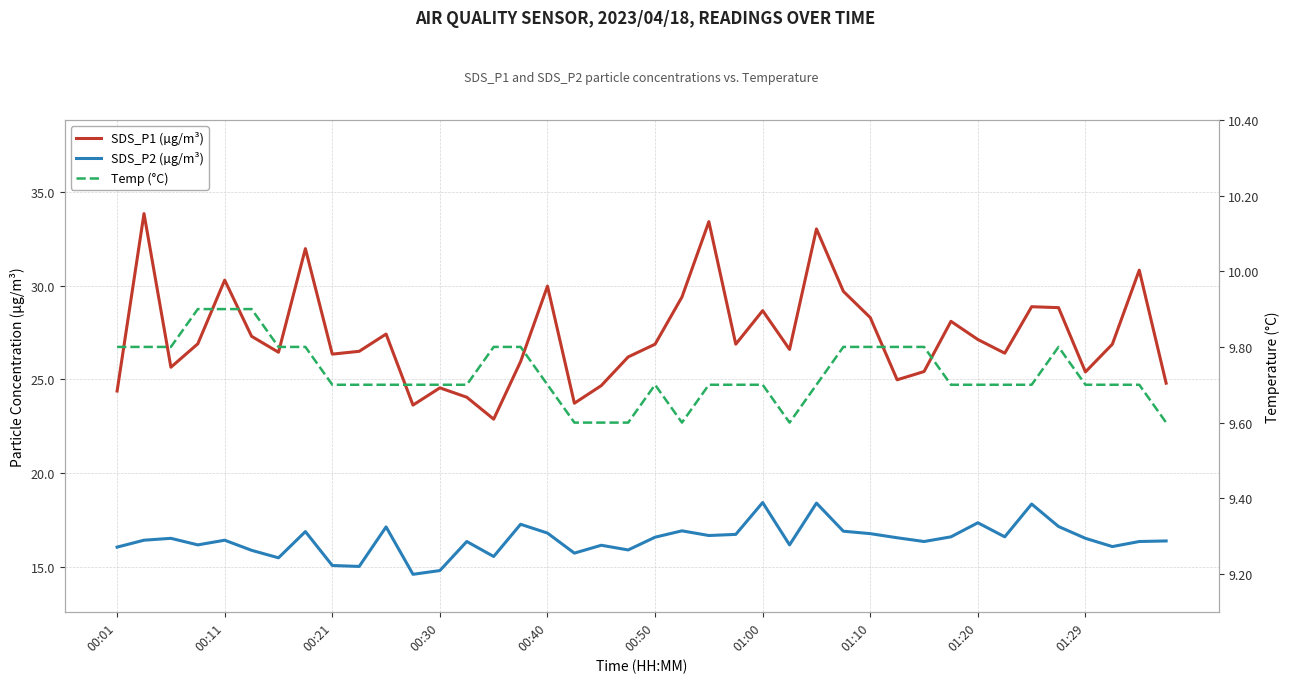

True or false: Temp (°C) and SDS_P2 (µg/m³) cross at least once.

False